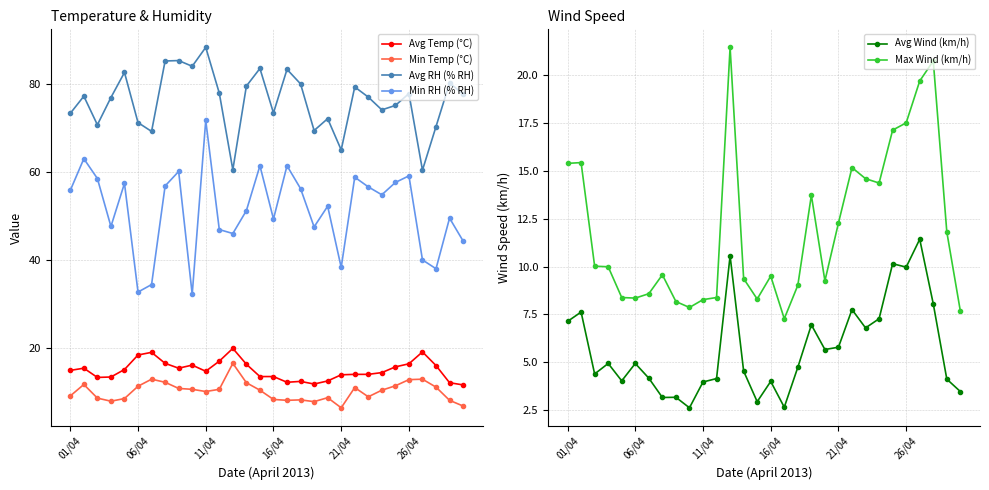

Where is Max Wind (km/h) nearest to the value 14?

18